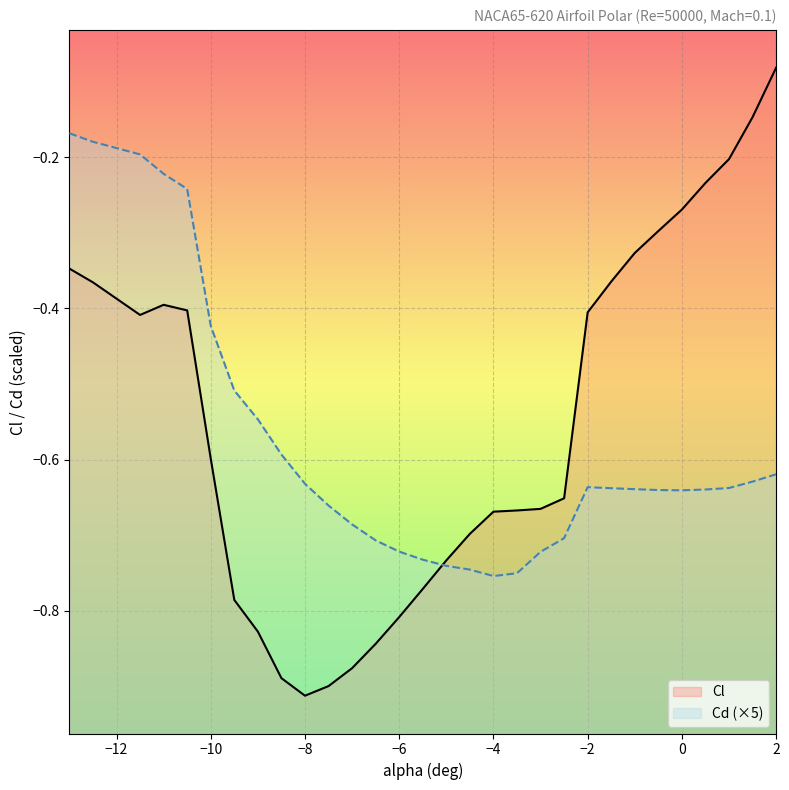

What are all the series names shown in the legend?

Cl, Cd (×5)